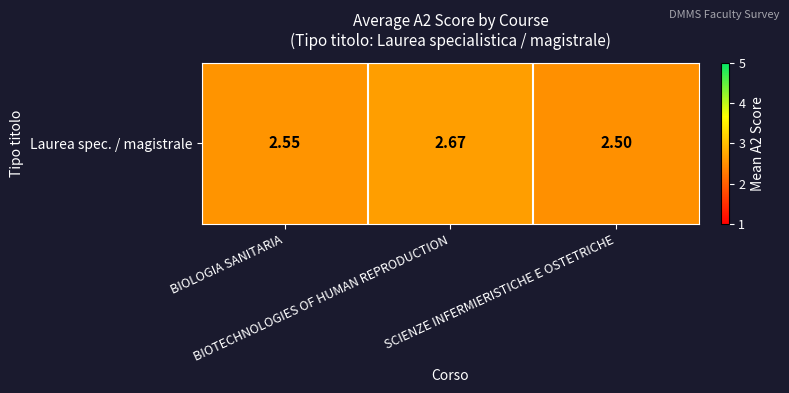

List the labels in order of value, largest first.

BIOTECHNOLOGIES OF HUMAN REPRODUCTION, BIOLOGIA SANITARIA, SCIENZE INFERMIERISTICHE E OSTETRICHE